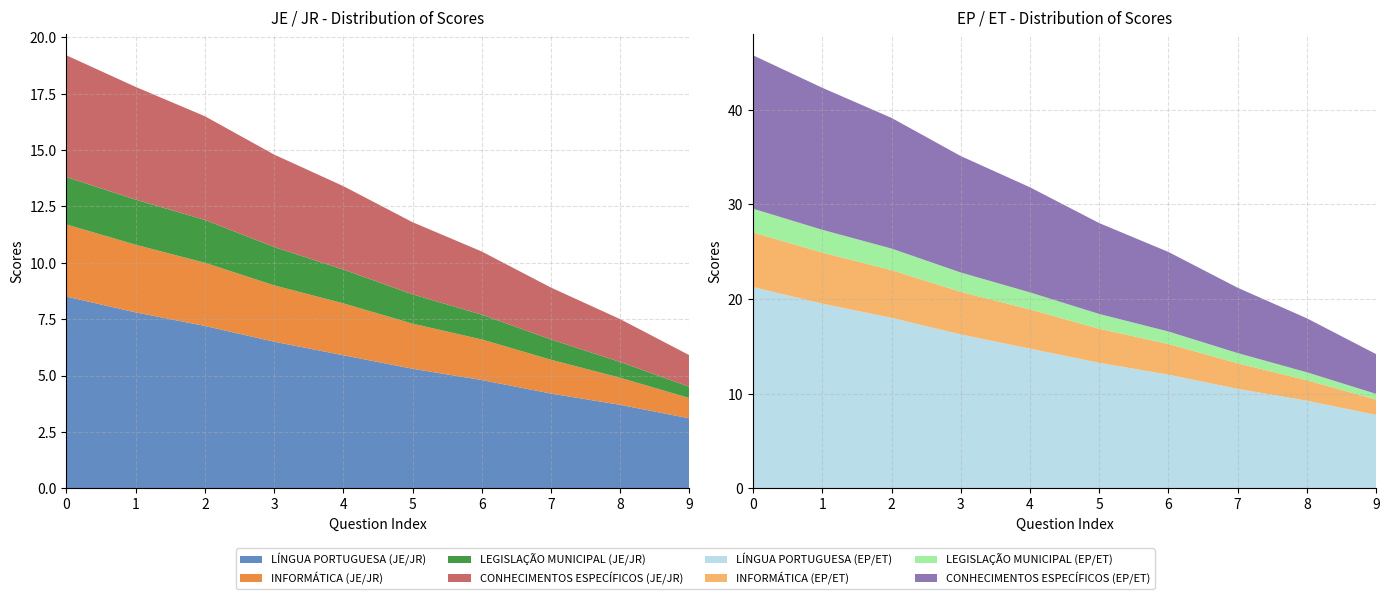

Reading left to right, extract all data points from this chart.

LÍNGUA PORTUGUESA: 8.5	7.8	7.2	6.5	5.9	5.3	4.8	4.2	3.7	3.1
INFORMÁTICA: 3.2	3.0	2.8	2.5	2.3	2.0	1.8	1.5	1.2	0.9
LEGISLAÇÃO MUNICIPAL: 2.1	2.0	1.9	1.7	1.5	1.3	1.1	0.9	0.7	0.5
CONHECIMENTOS ESPECÍFICOS: 5.4	5.0	4.6	4.1	3.7	3.2	2.8	2.3	1.9	1.4